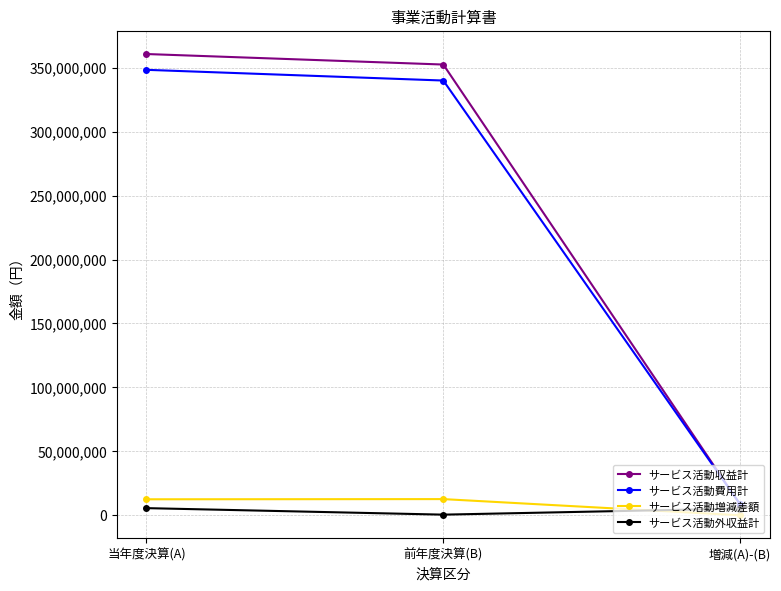

What is the difference between the maximum and minimum values in the サービス活動費用計 series?

340044484